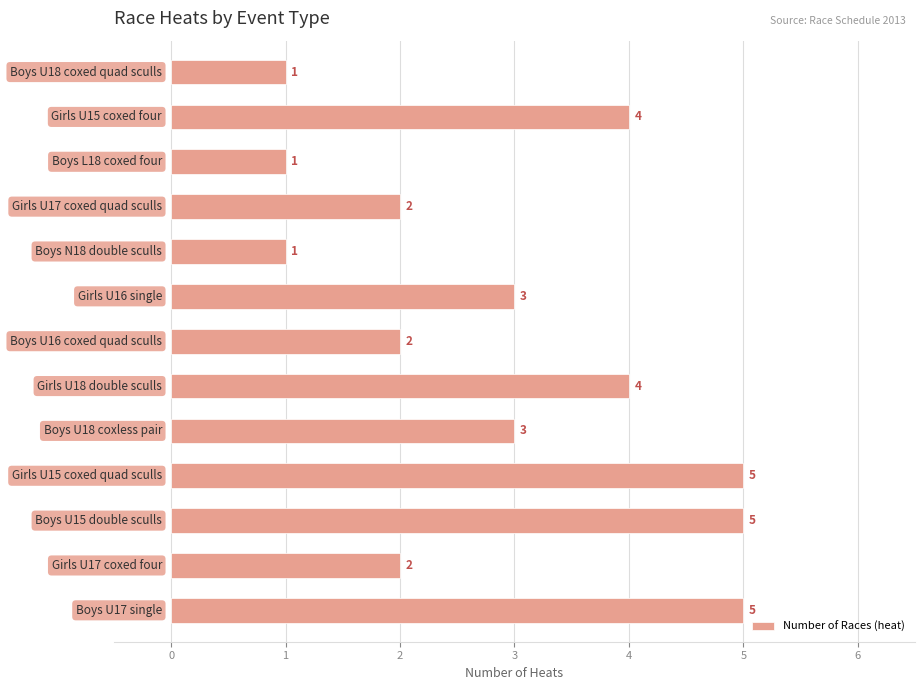

What is the maximum value shown in the chart?

5